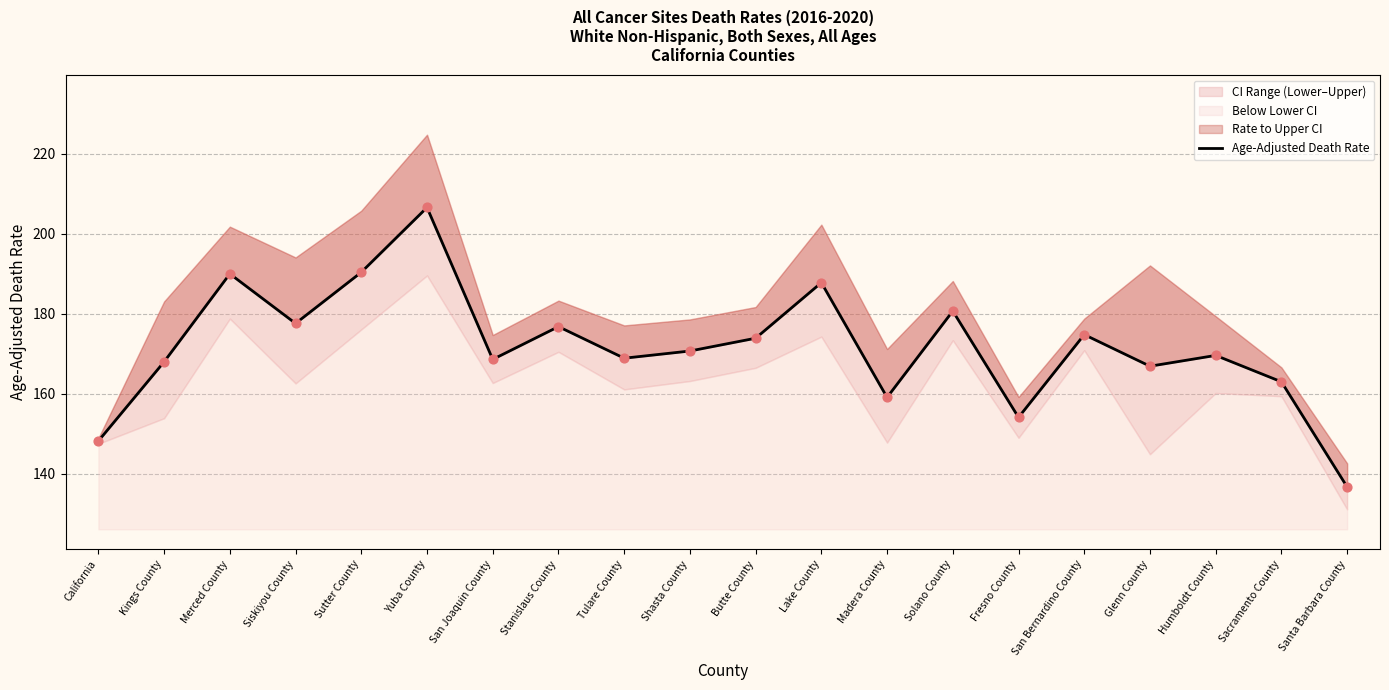

What is the change in value from California to Stanislaus County?

+28.6